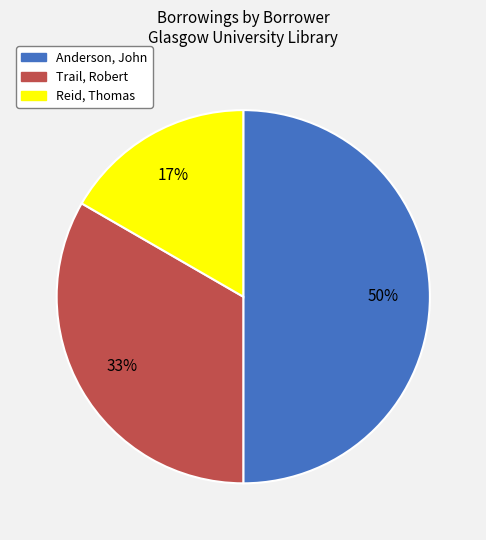

To the nearest percent, what is the difference between the largest and smallest slice percentages?

33%